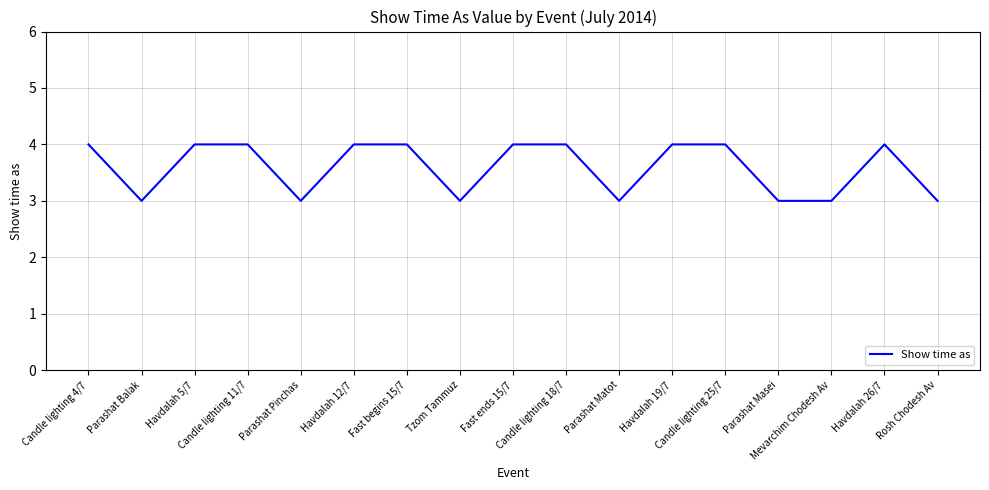

How many lines are shown in the chart?

1